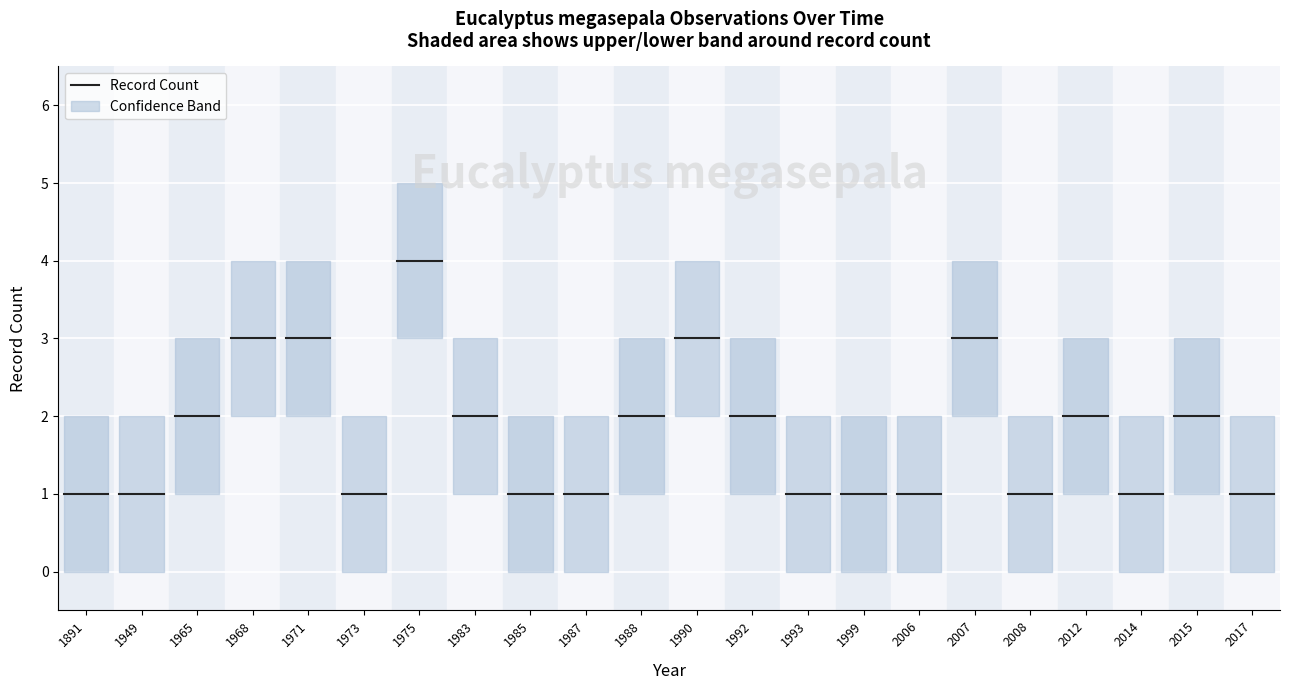

Where is the first local minimum for Lower?

1973